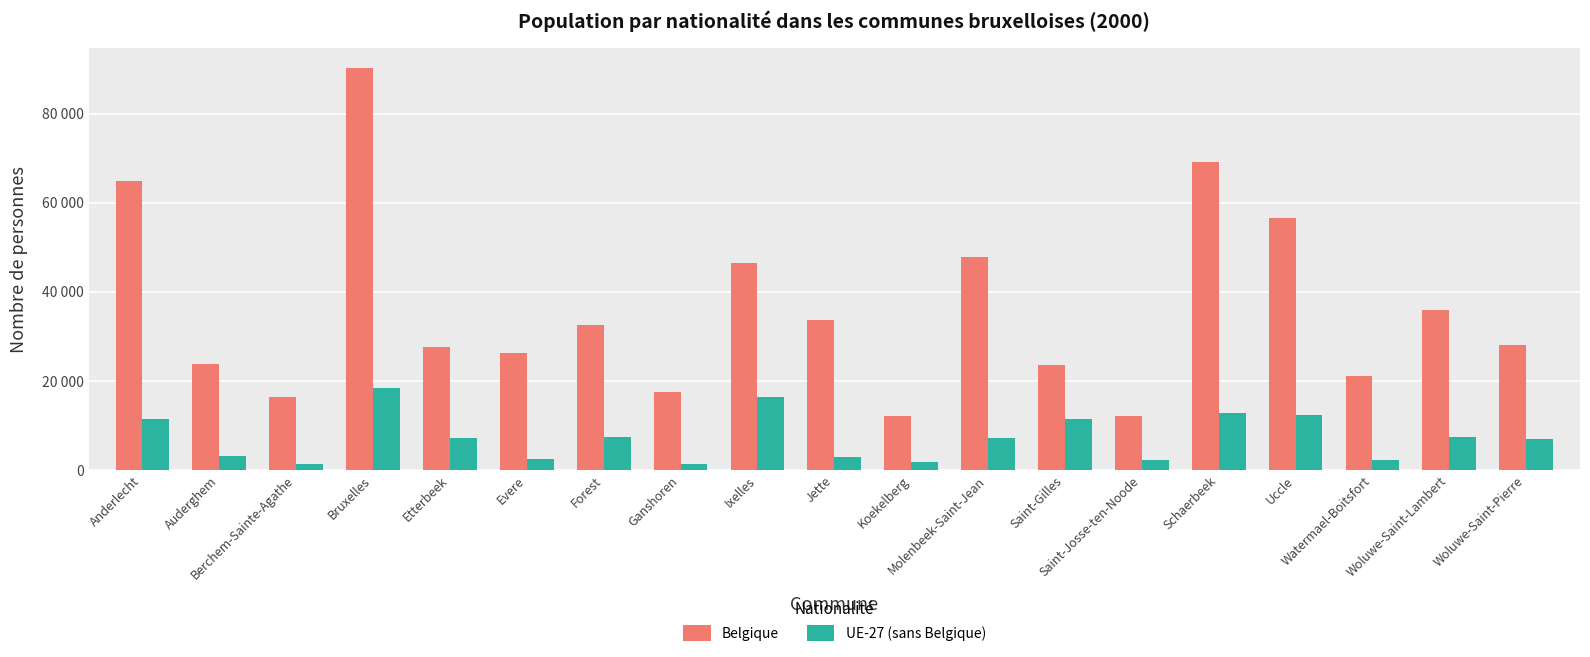

At which category is the sum across all series the highest?

Bruxelles